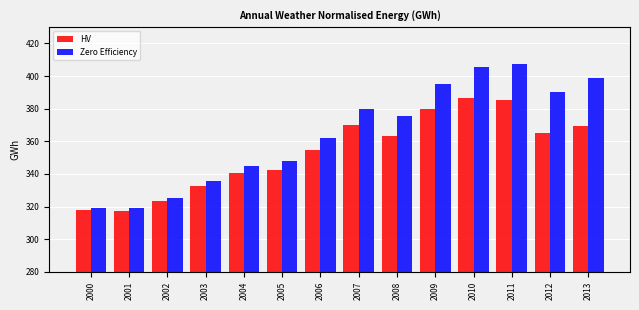

What is the sum of the HV values at 2012 and 2005?

707.6